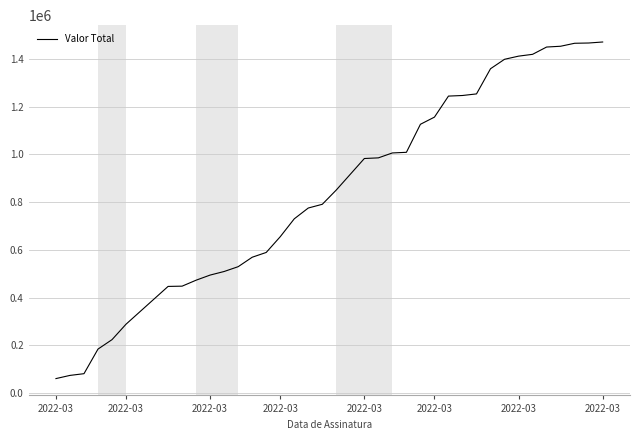

What is the greatest value displayed?

1471610